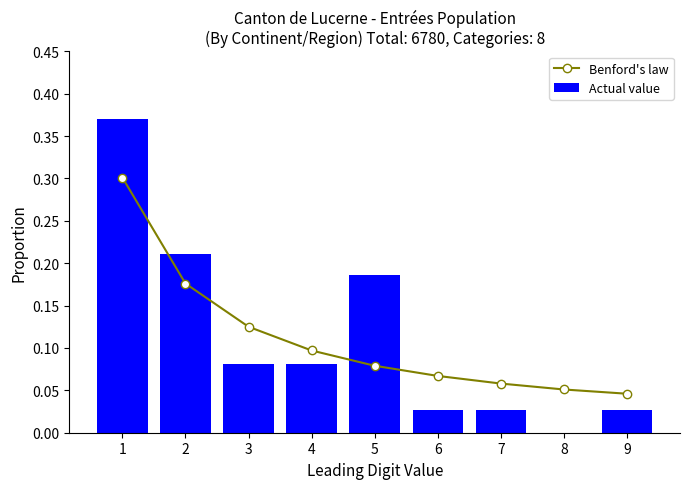

True or false: Benford's law has a value of 0.2 at 1.

False